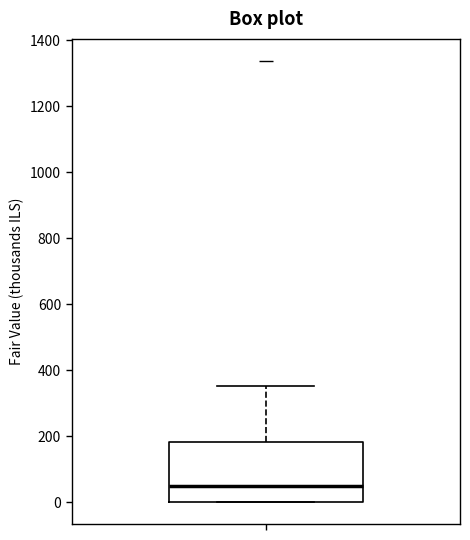

Where is the lower edge of the box on the y-axis? The values are not printed on the chart, so give them approximately, as read against the axis.

0